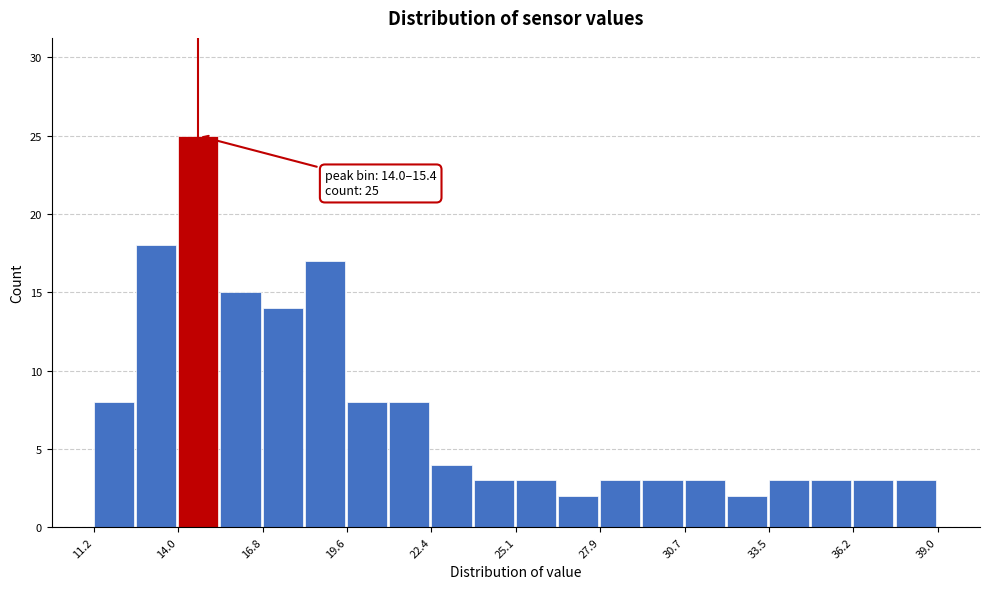

Read against the x-axis, roughly where is the centre of the tallest bar?

14.5